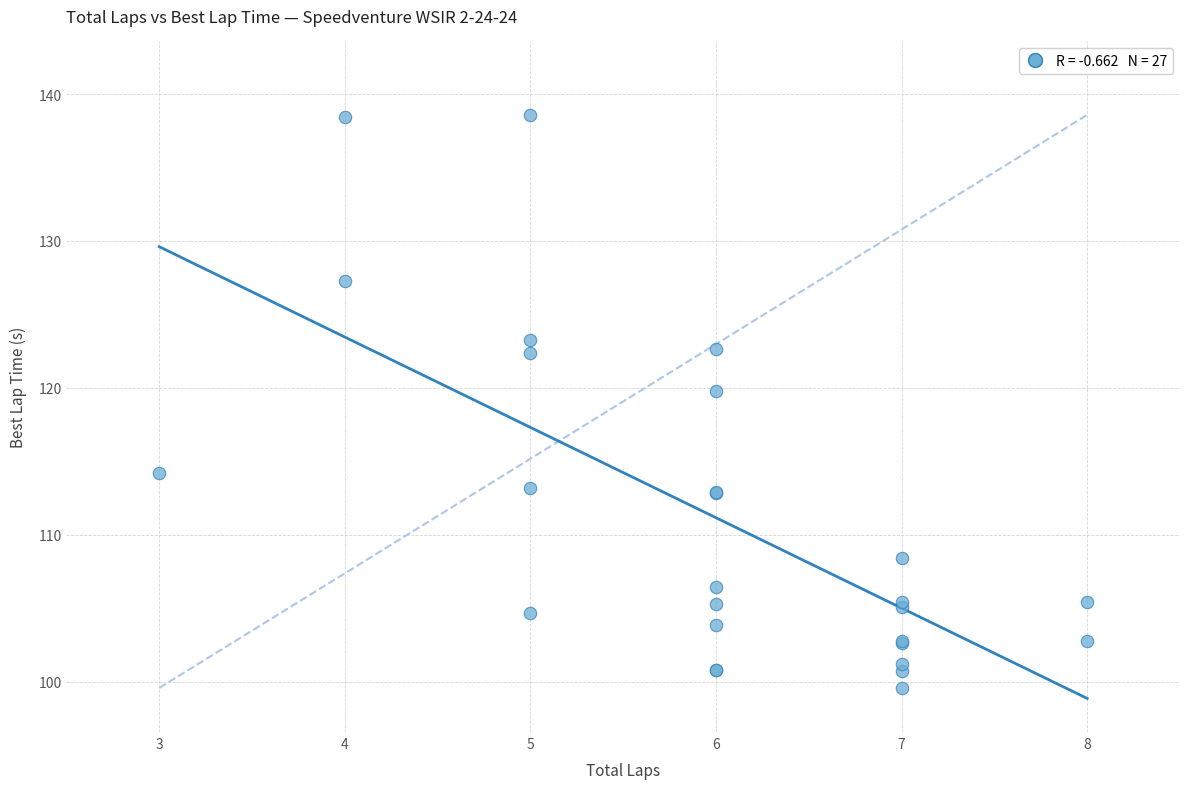

What Y value in the scatter plot is closest to 119?

119.8